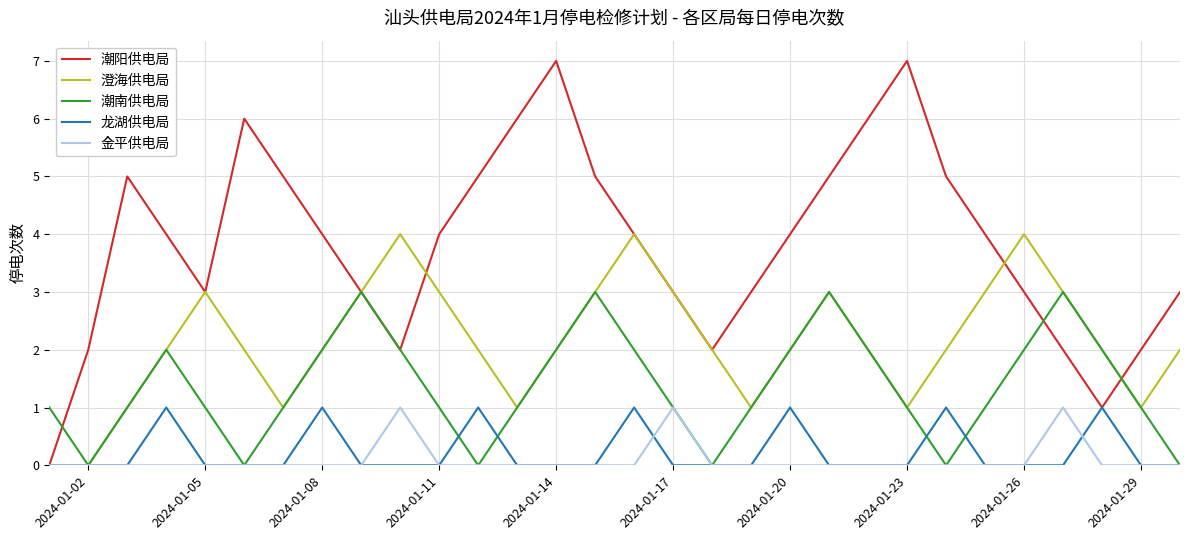

What is the maximum value for 潮南供电局?

3